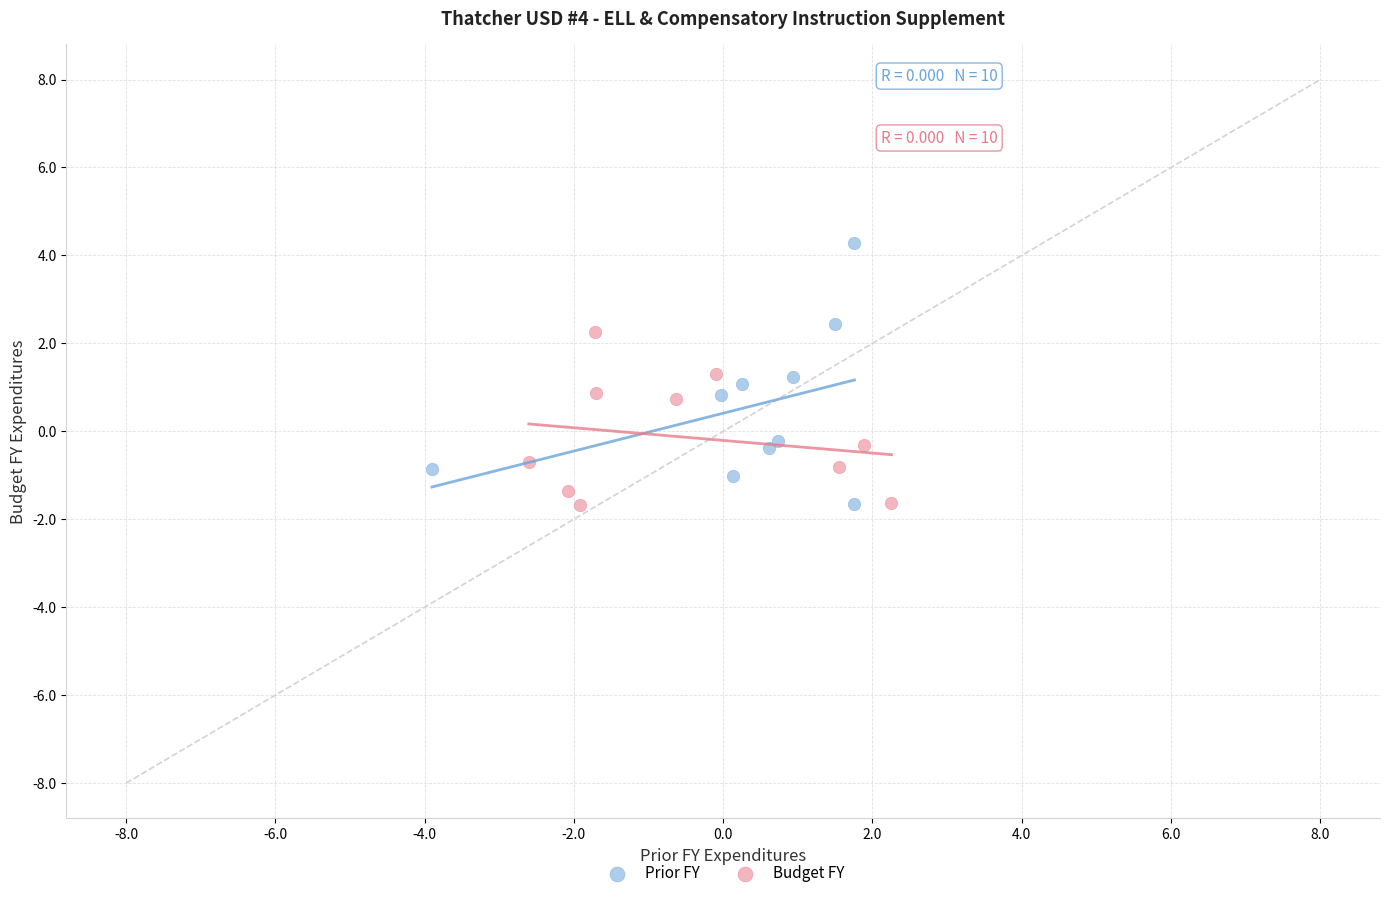

Which series has the largest Y range (max minus min)?

Prior FY